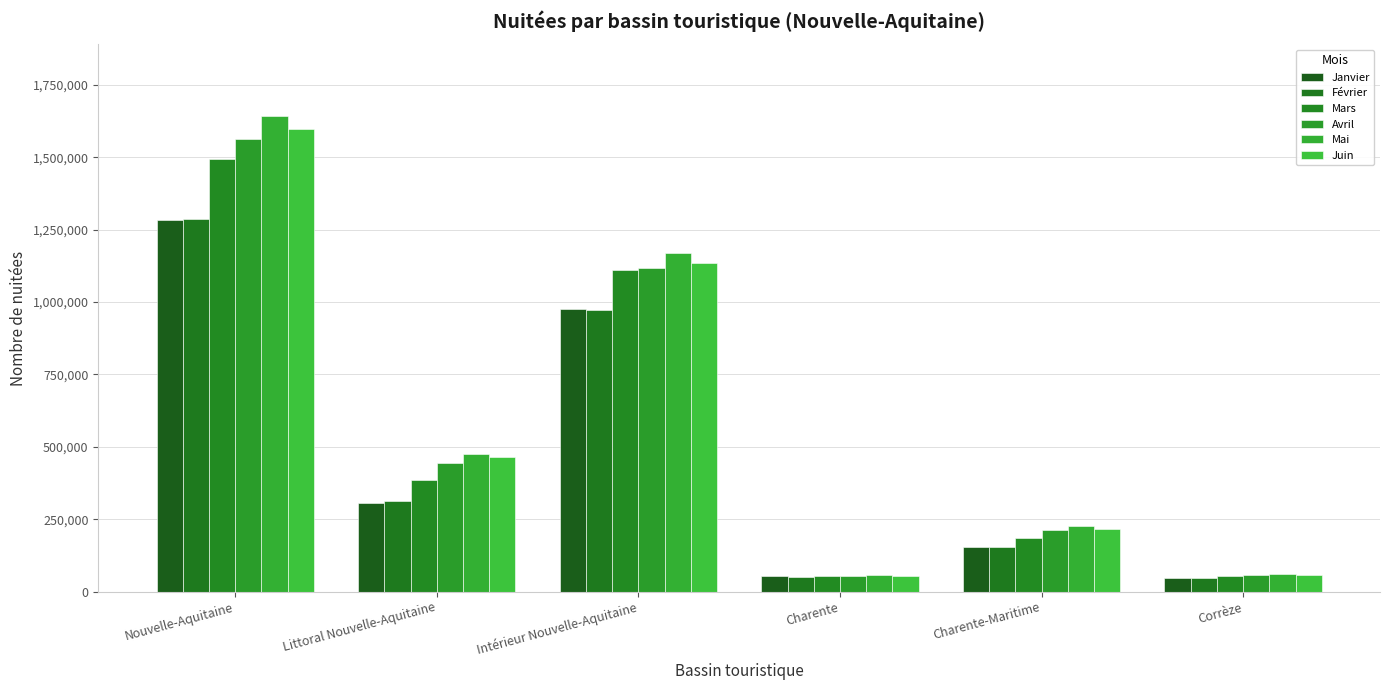

At Littoral Nouvelle-Aquitaine, list the series in order from smallest to largest.

Janvier, Février, Mars, Avril, Juin, Mai